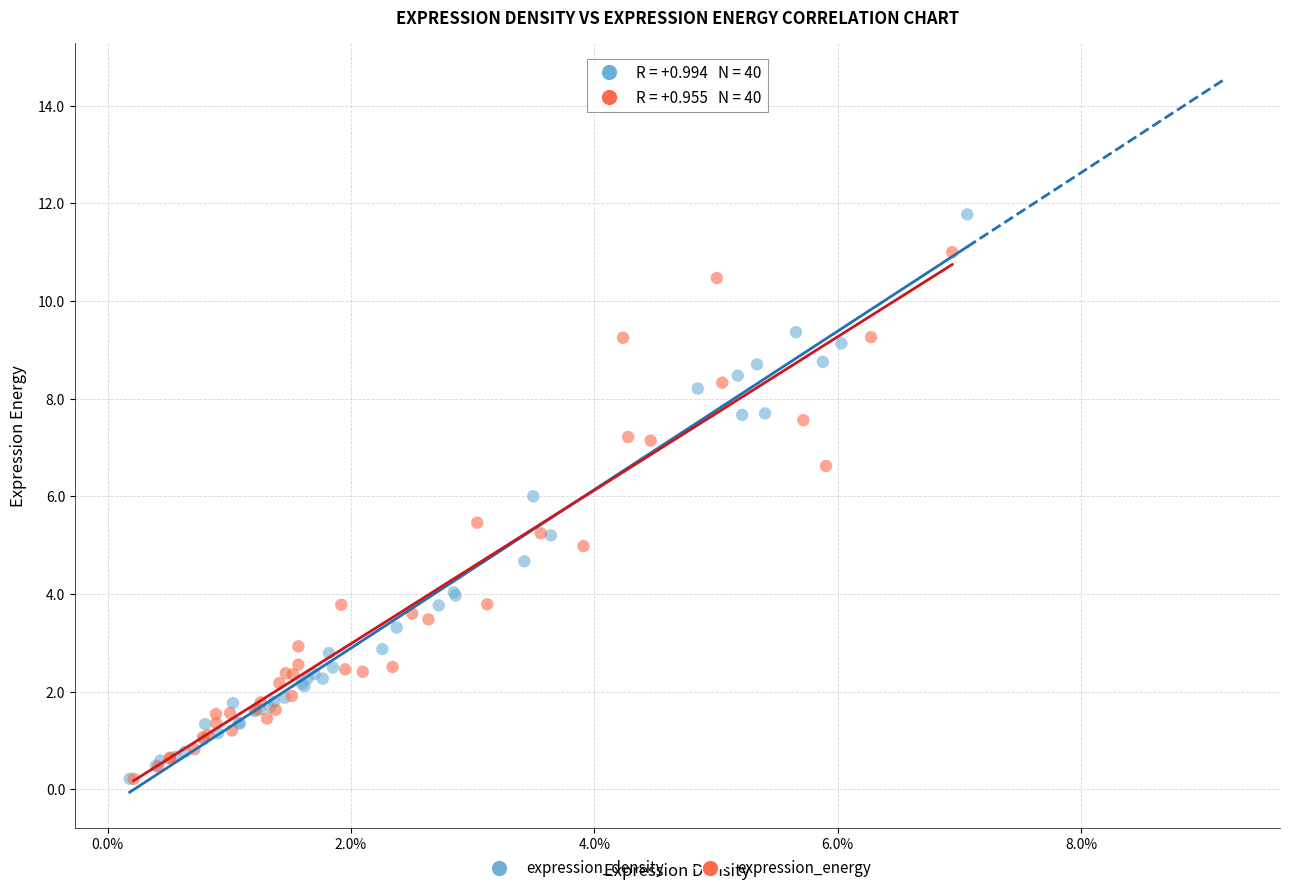

Which series has the widest spread of Y values?

expression_density